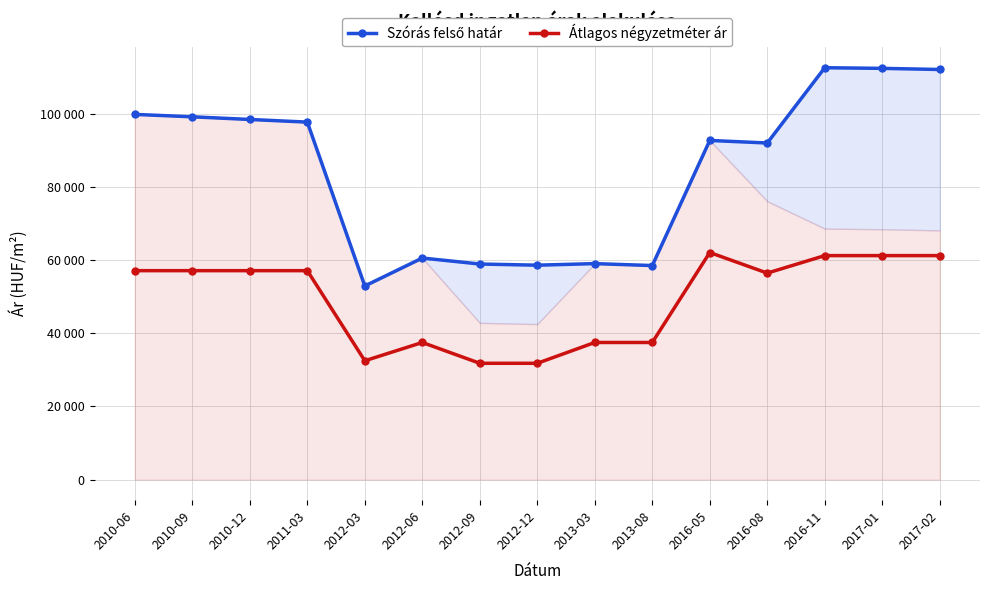

Is it true that Átlagos négyzetméter ár equals 56476 at 2016-08?

True